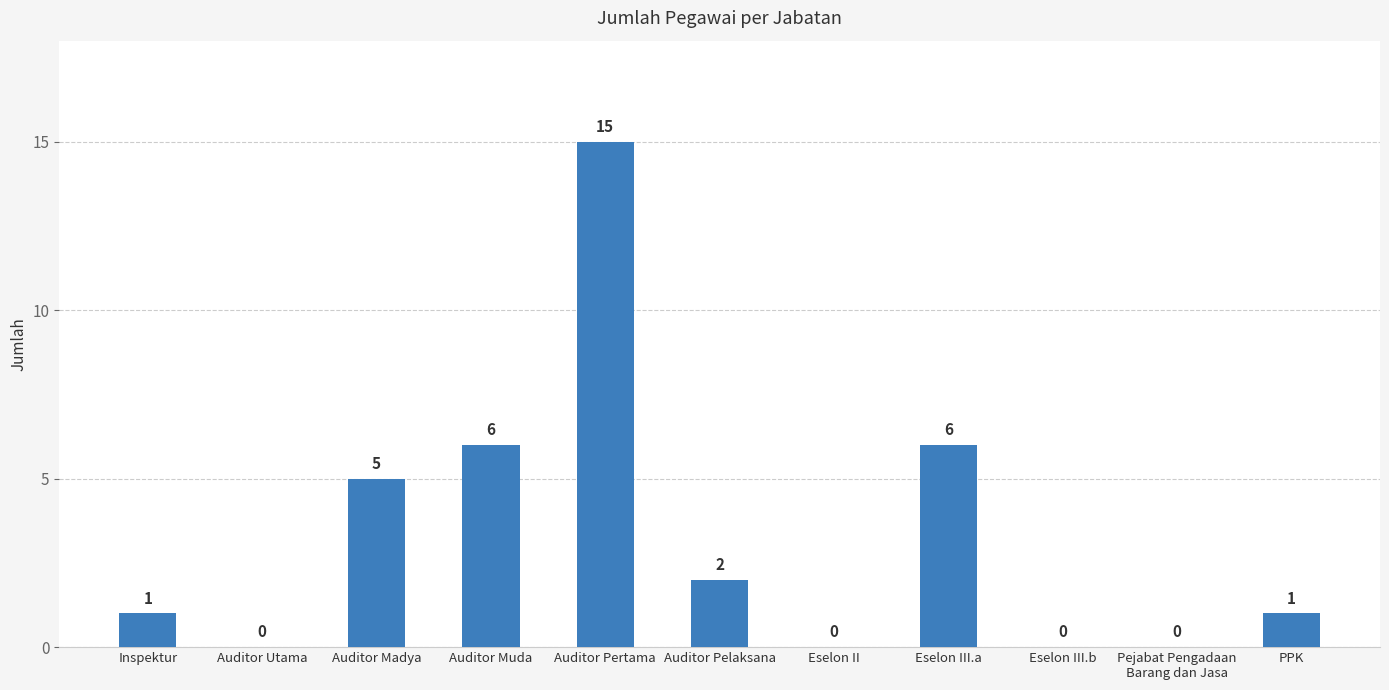

Reading right to left, extract all data points from this chart.

1	0	0	6	0	2	15	6	5	0	1